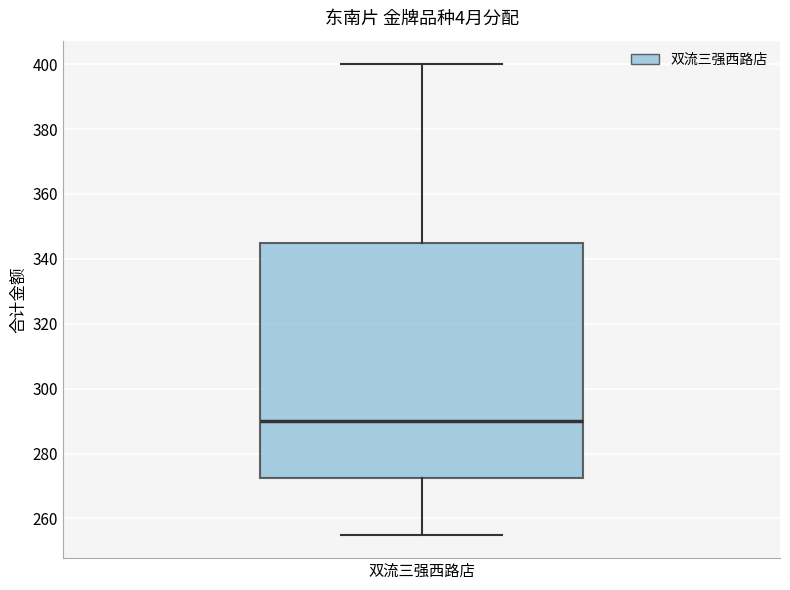

Transcribe this box plot: give where the median line is, the range the box spans, and where the two whiskers end, as read against the y-axis. The values are not printed on the chart, so give them approximately, as read against the axis.

median 290, box 272 to 346, whiskers 256 to 400